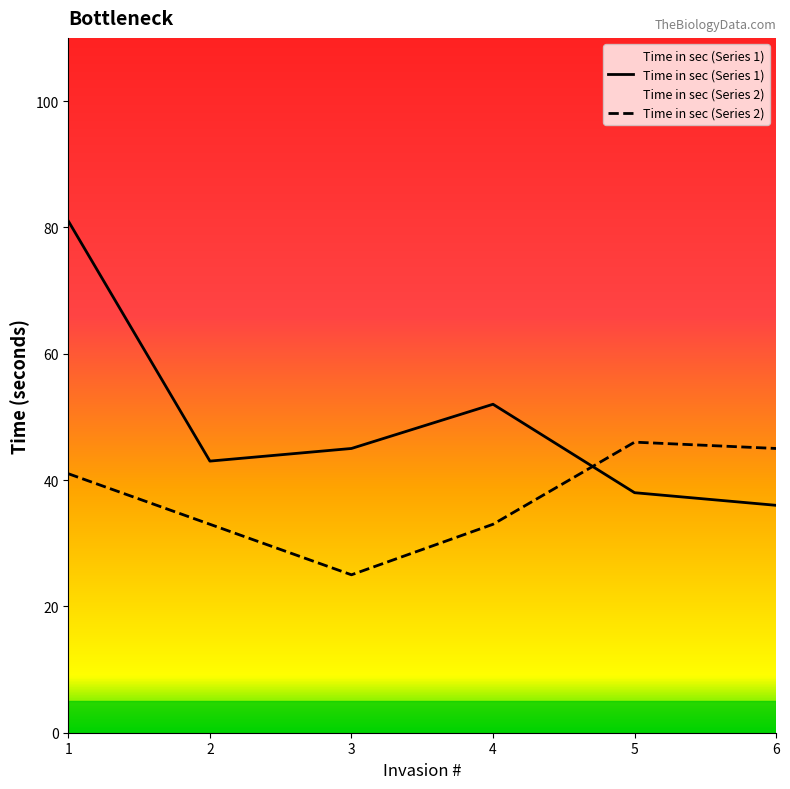

How many lines are shown in the chart?

2